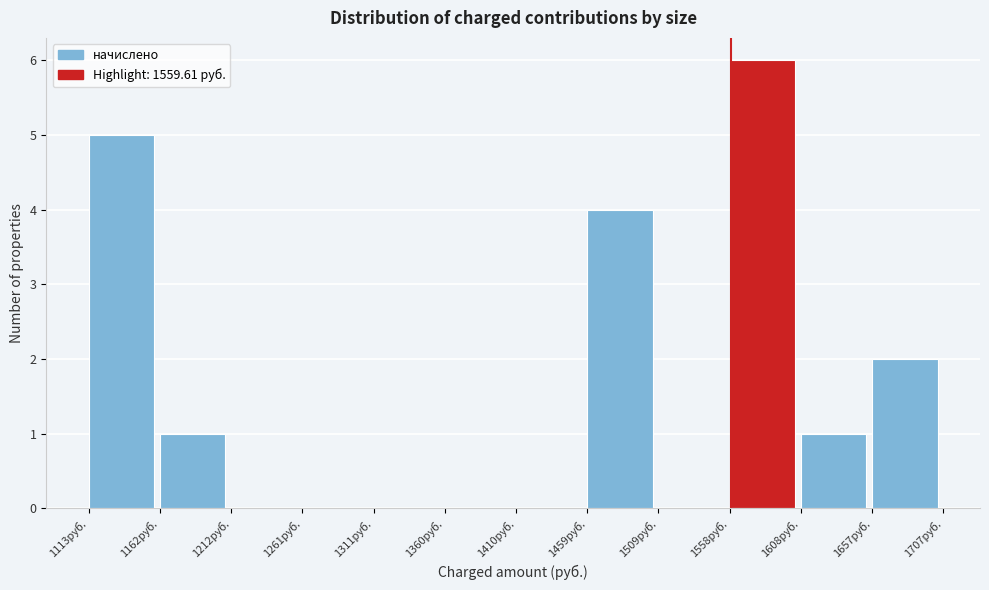

Reading left to right, transcribe this chart: for each bar, give the range it covers on the x-axis and its height. Neither the bar edges nor the heights are printed on the chart, so give them approximately, as read against the axes.

1115 to 1165: 5
1165 to 1210: 1
1210 to 1260: 0
1260 to 1310: 0
1310 to 1360: 0
1360 to 1410: 0
1410 to 1460: 0
1460 to 1510: 4
1510 to 1560: 0
1560 to 1610: 6
1610 to 1660: 1
1660 to 1705: 2